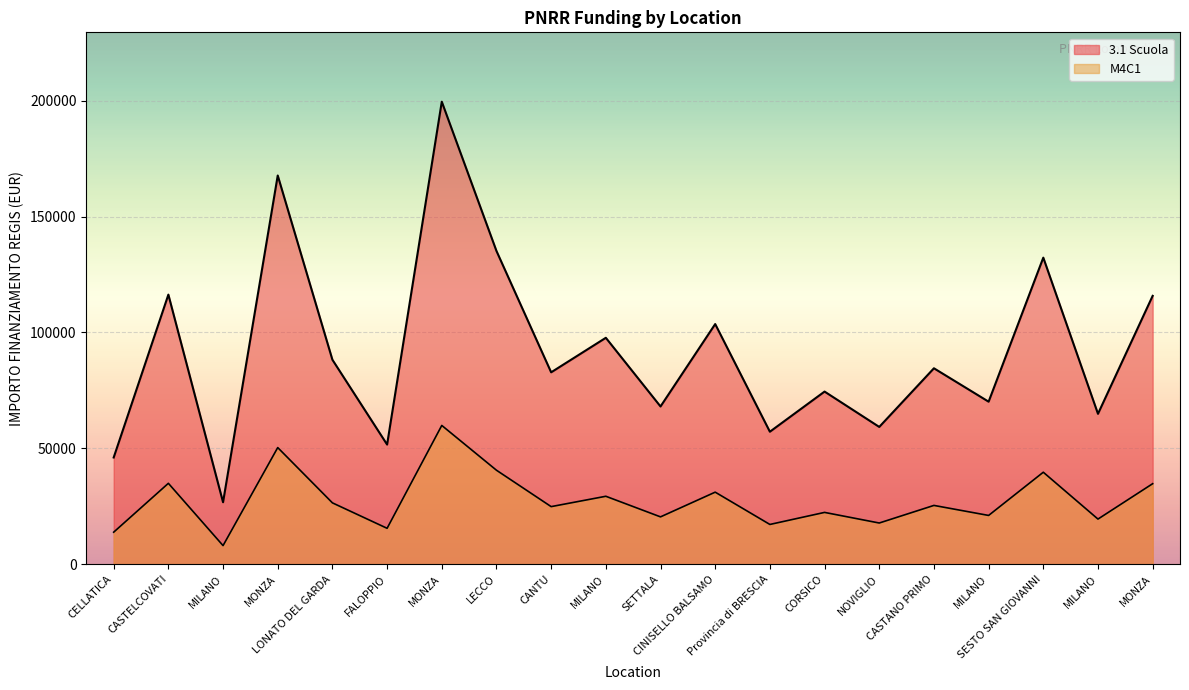

How many interior local peaks does the 3.1 Scuola series have?

8